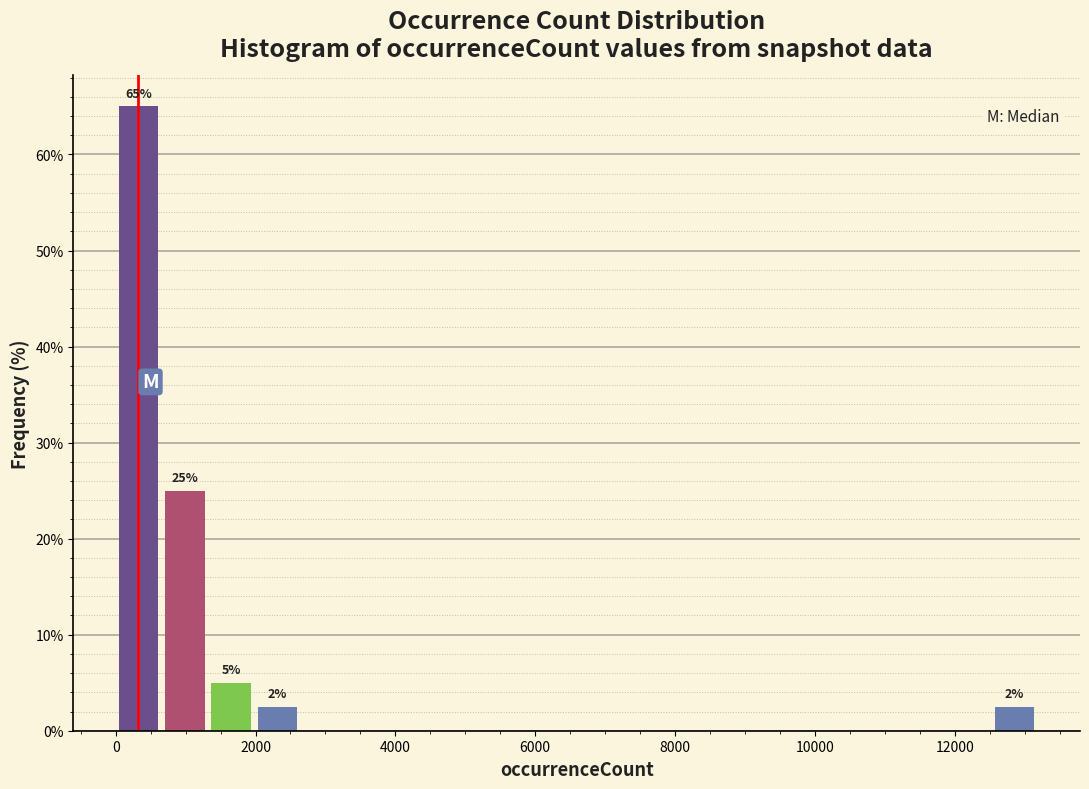

Around what value on the x-axis is the tallest bar? Give the approximate position of its centre, as read against the axis.

400